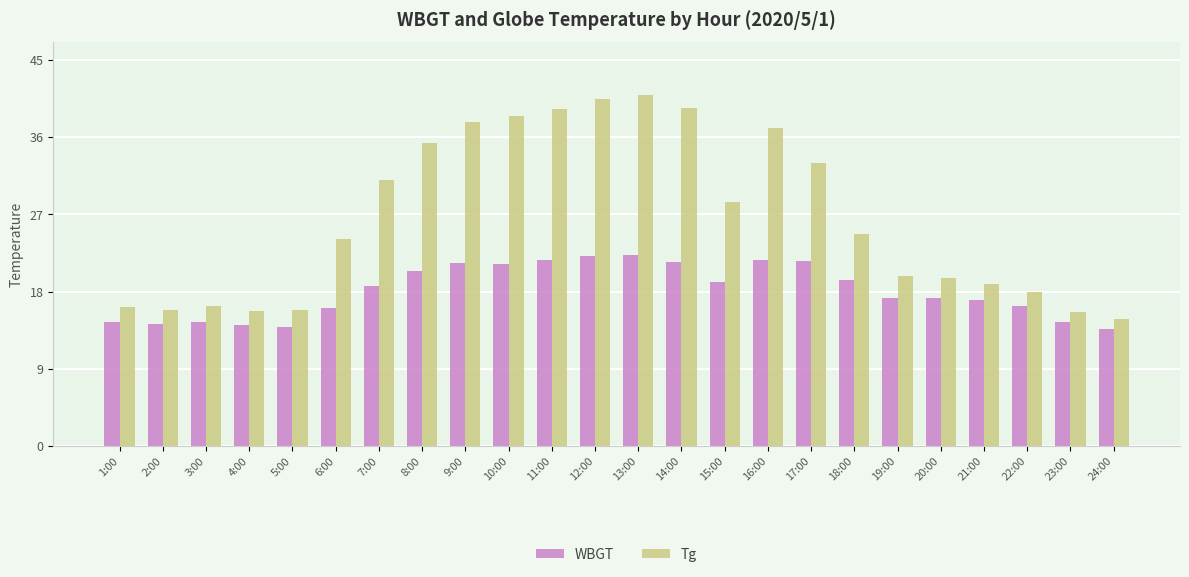

Which category has the highest value in the Tg series?

13:00